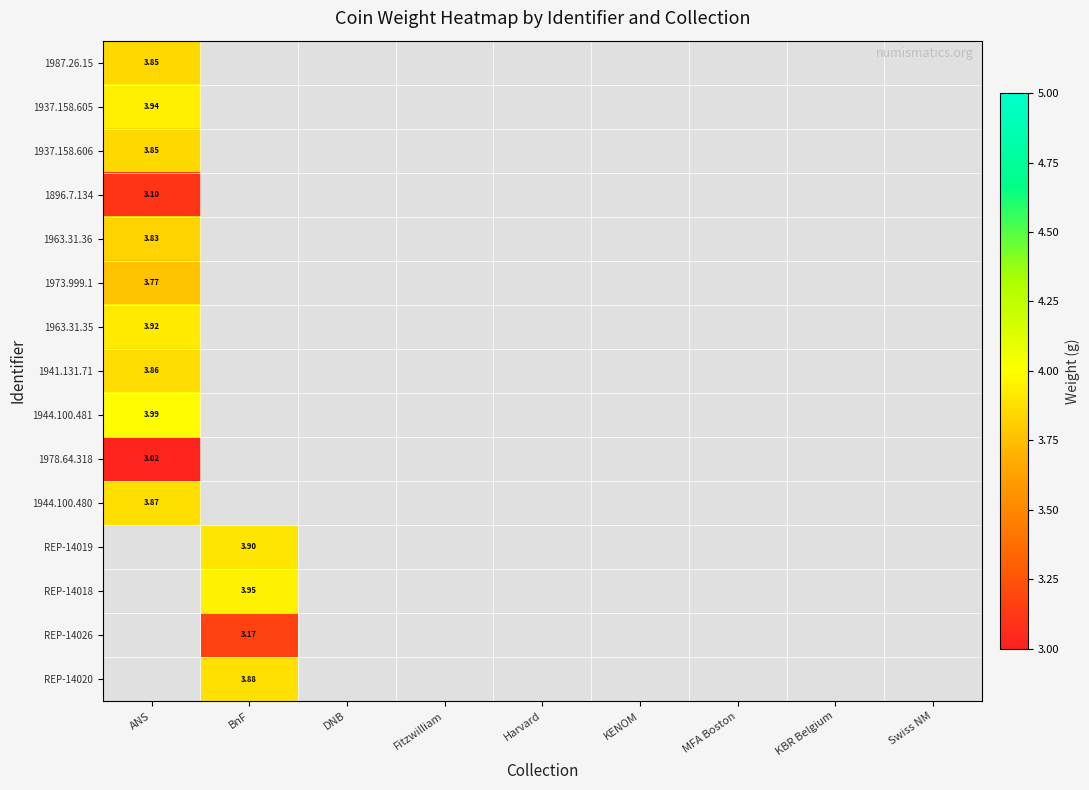

How many data points does each series have?

9